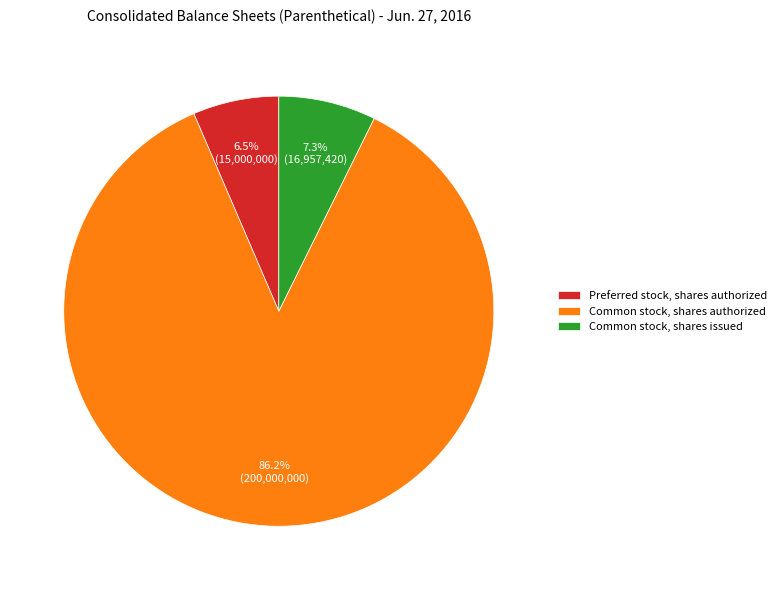

Which has a higher value, Common stock, shares issued or Preferred stock, shares authorized?

Common stock, shares issued